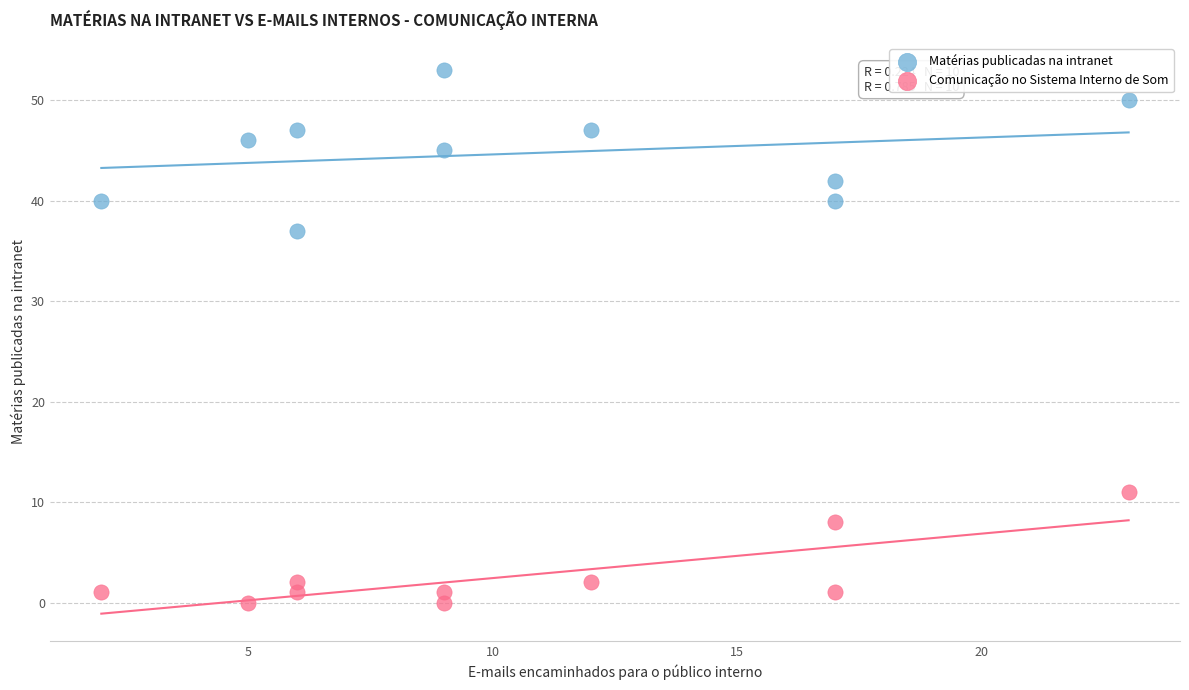

What are all the series names shown in the legend?

Matérias publicadas na intranet, Comunicação no Sistema Interno de Som